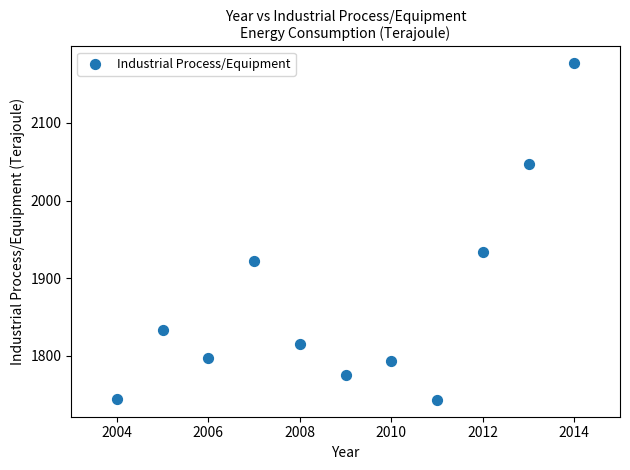

What is the range of X values (max minus min)?

10